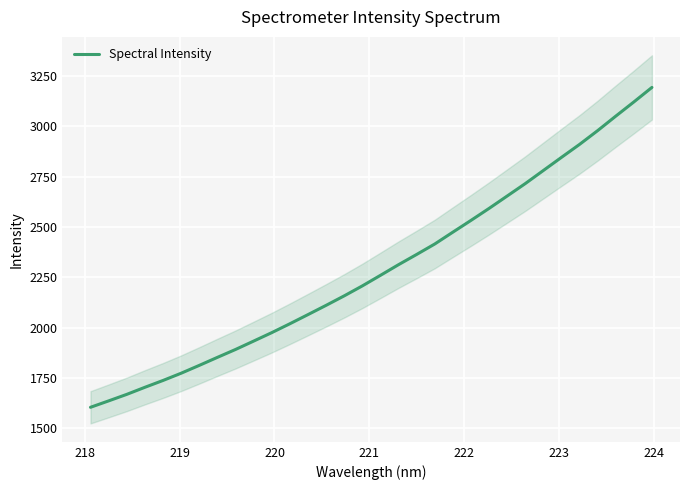

What is the highest value of the Spectral Intensity series?

3193.9